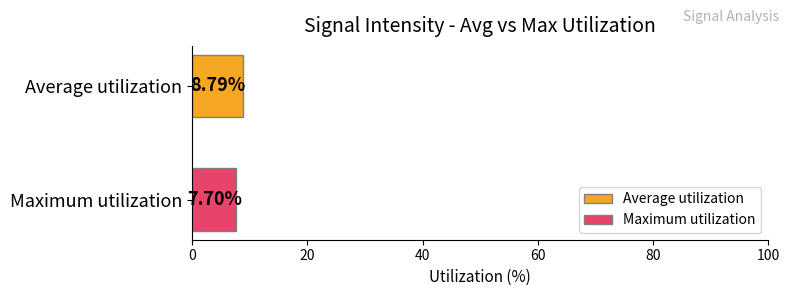

Rank the series by their average value, from highest to lowest.

Average utilization, Maximum utilization